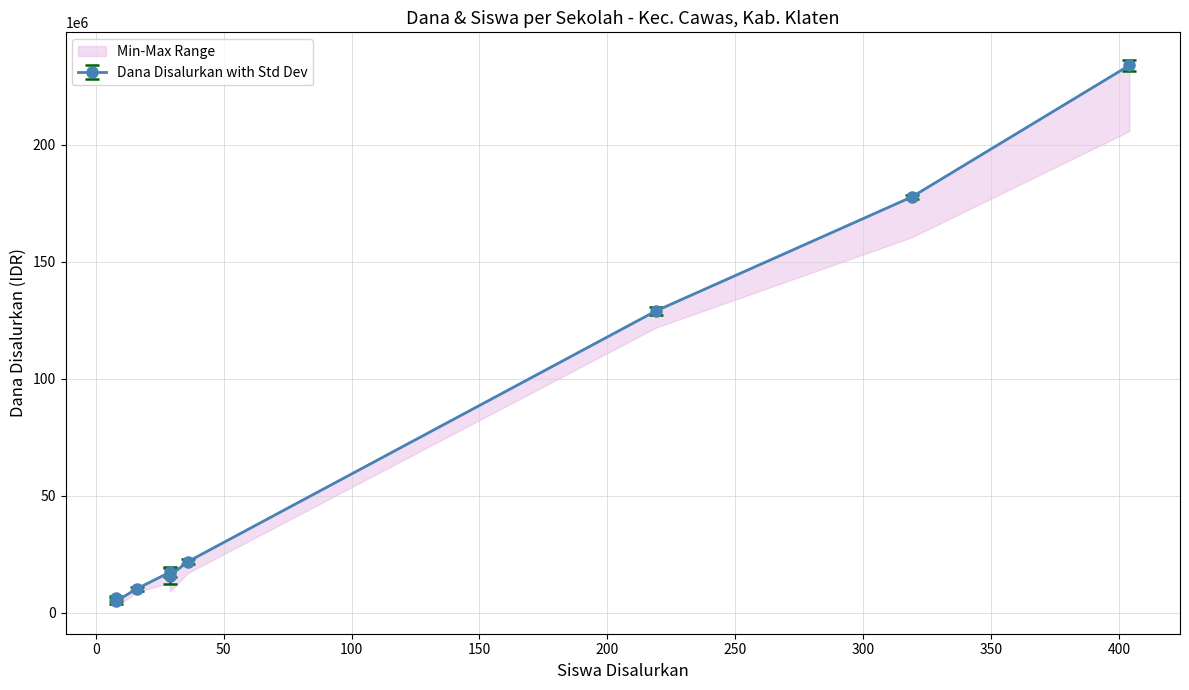

What is the maximum value shown in the chart?

234000000